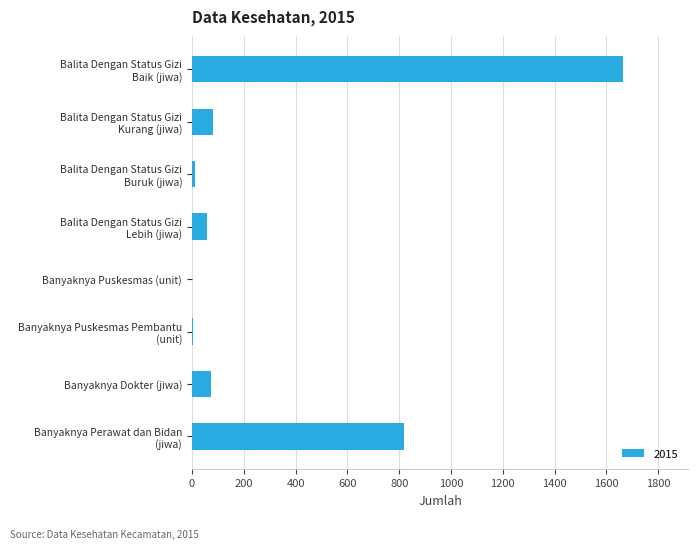

What is the approximate value at Banyaknya Dokter (jiwa)?

74